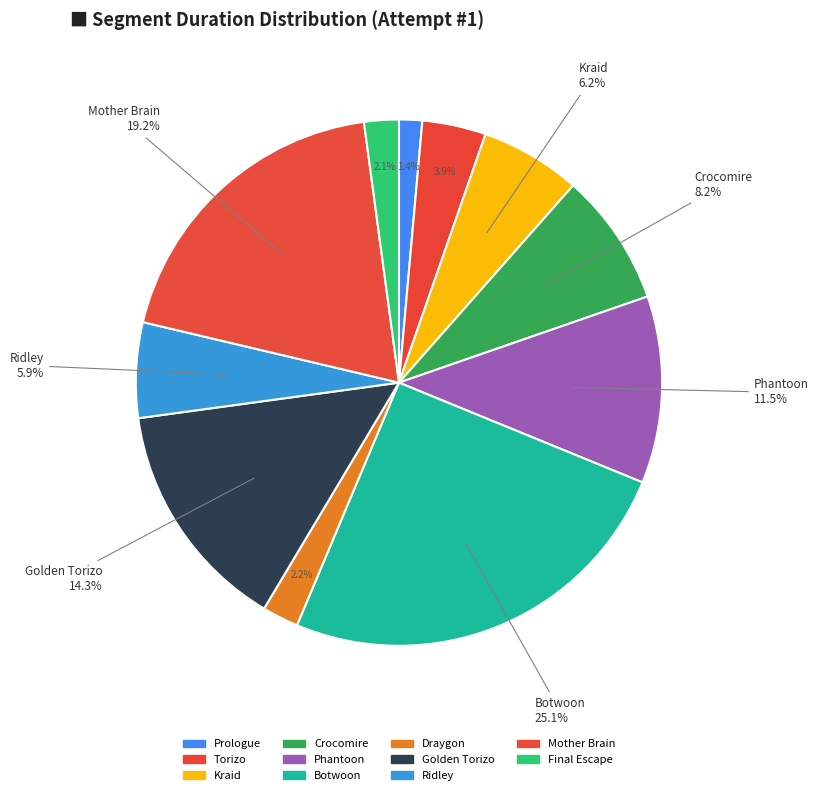

Is it true that Draygon is 1% of the pie?

False